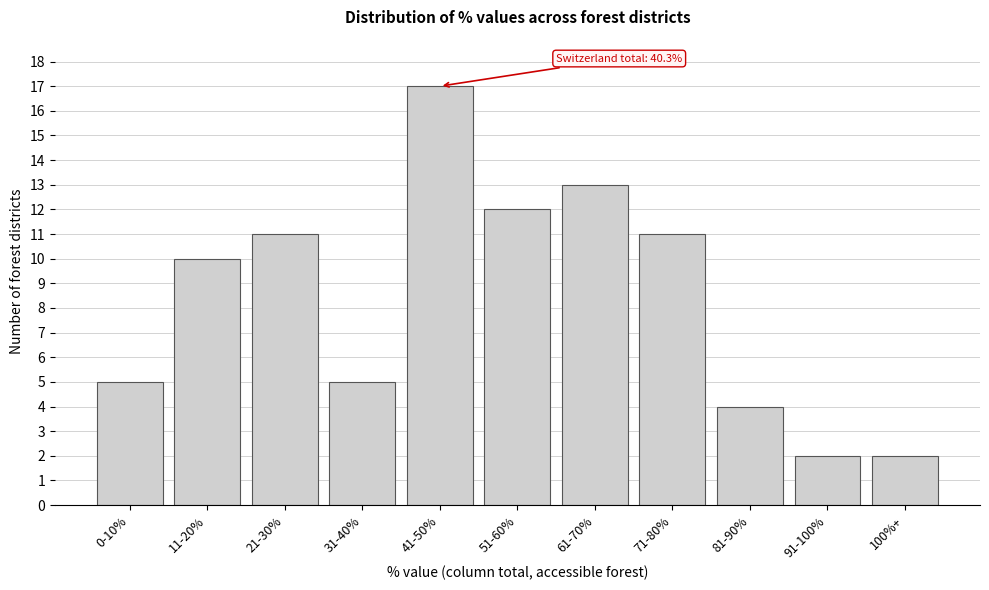

Reading left to right, list all the values displayed in this chart.

5	10	11	5	17	12	13	11	4	2	2